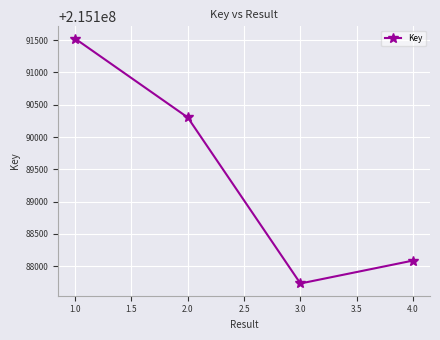

Rank the categories by value from highest to lowest.

1.0, 2.0, 4.0, 3.0